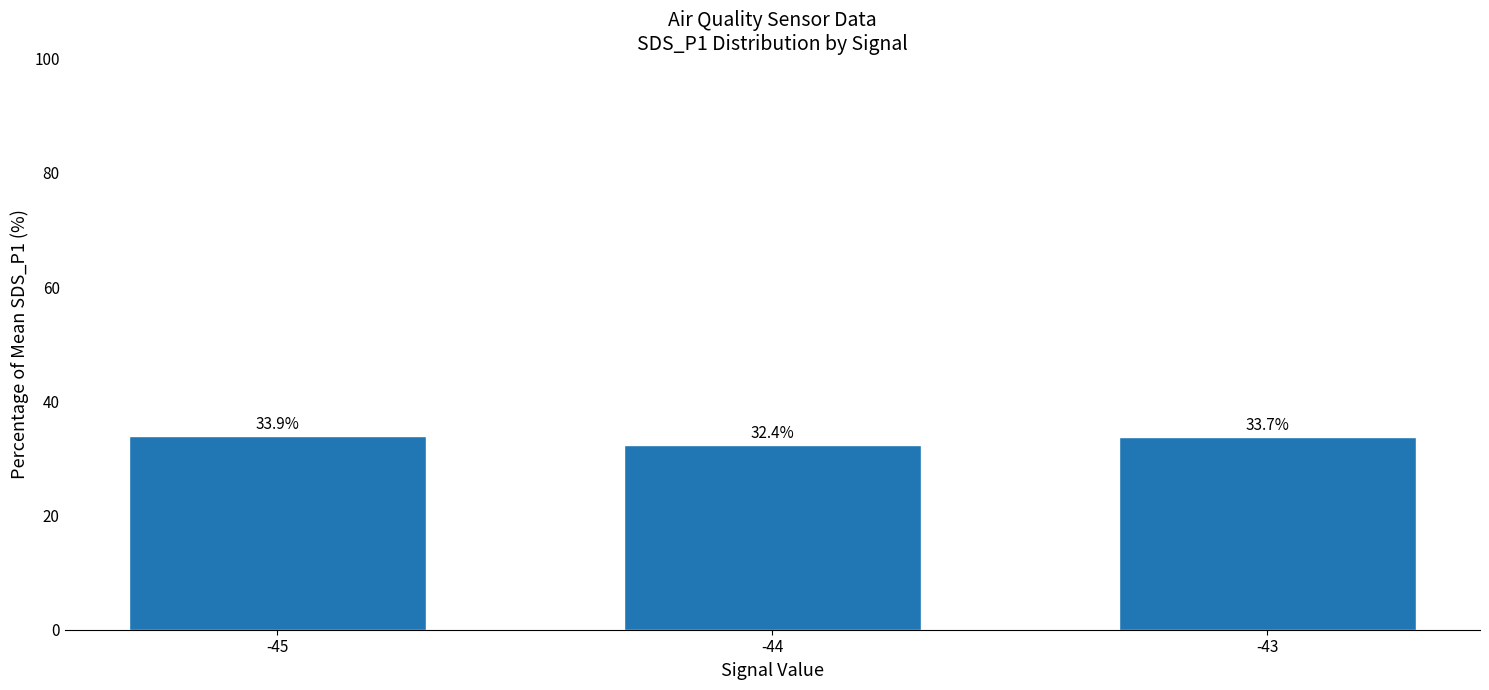

The chart shows a value of 12.7 at -43. True or false?

False